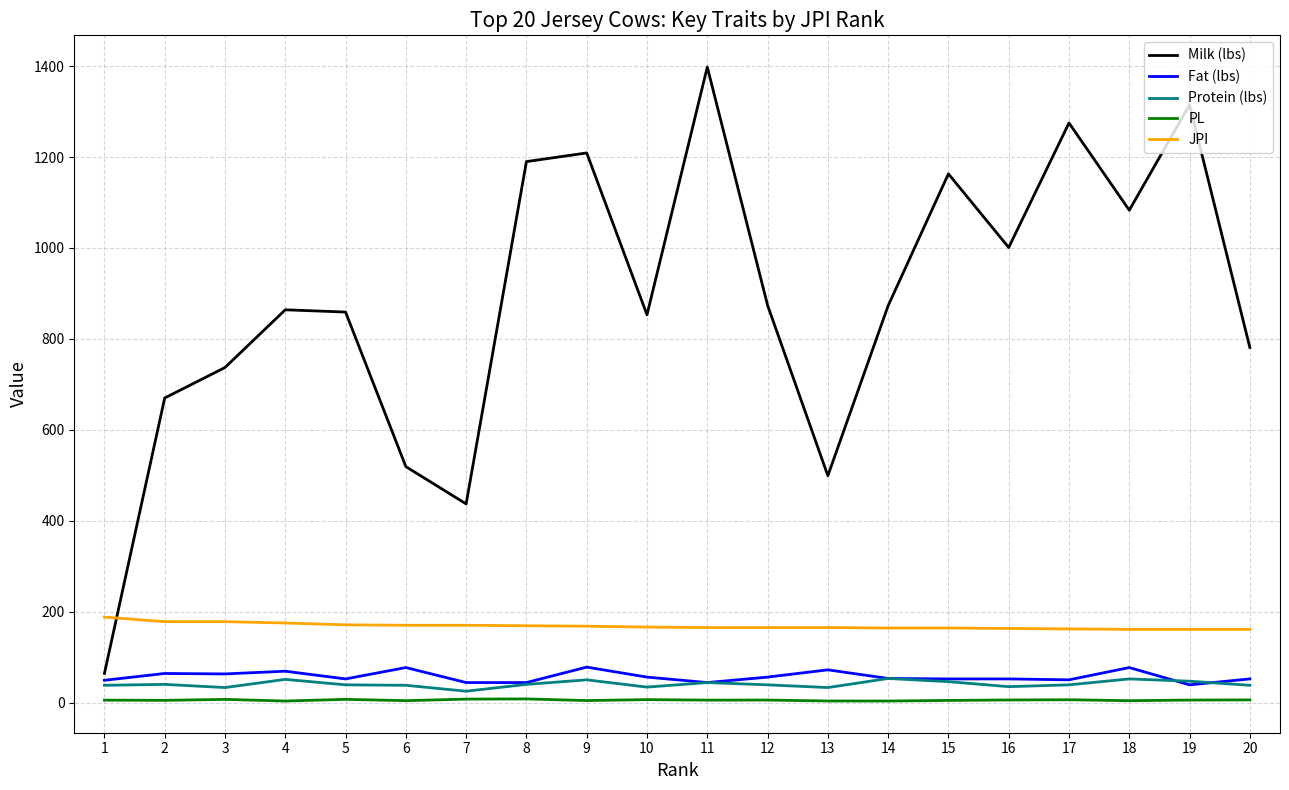

At 18, list the series in order from smallest to largest.

PL, Protein (lbs), Fat (lbs), JPI, Milk (lbs)